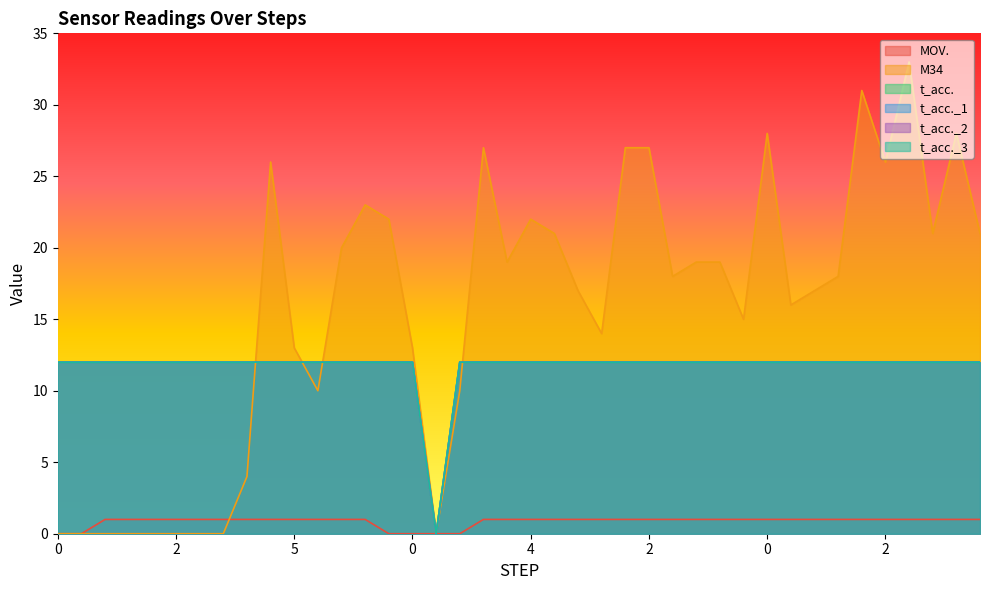

What is the value of the t_acc. point at the 30th from the left?

12